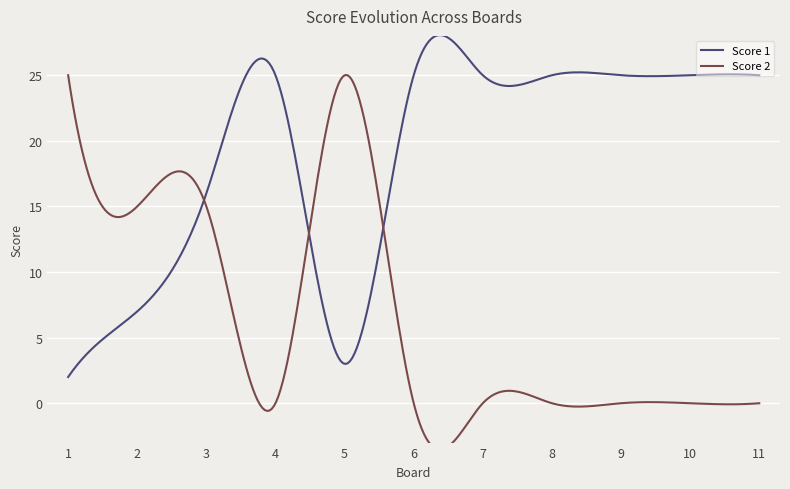

What is the lowest value of the Score 1 series?

2.0